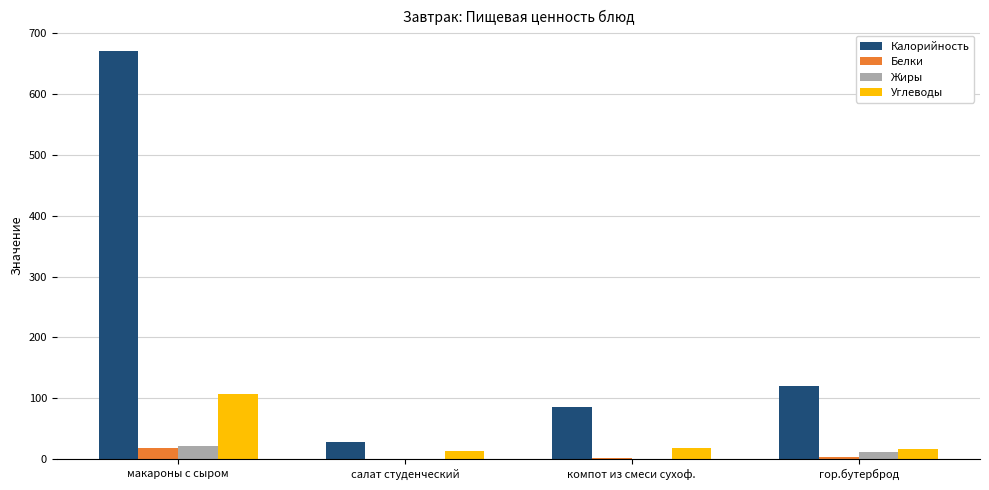

Which series has the largest range (max minus min)?

Калорийность